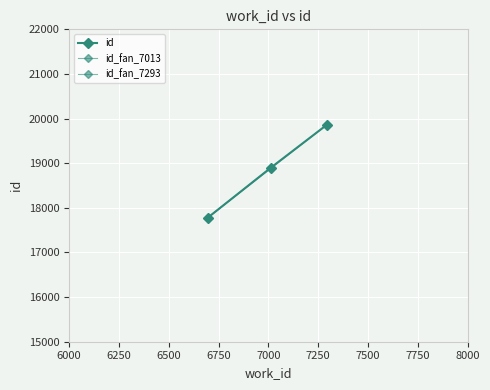

What is the average value?

18848